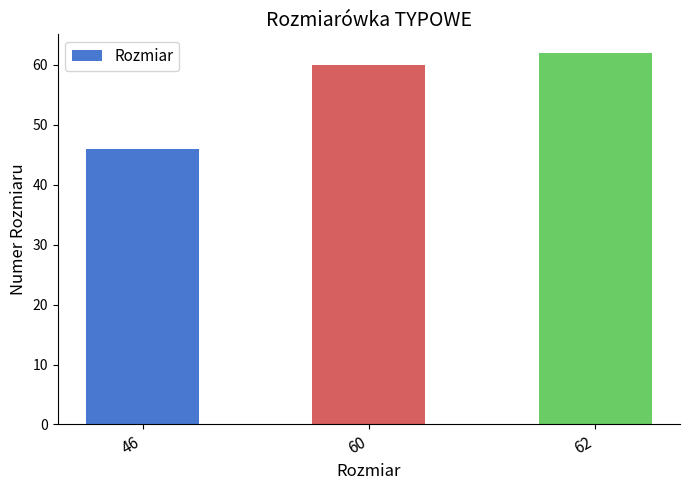

Rank the categories by value from highest to lowest.

62, 60, 46